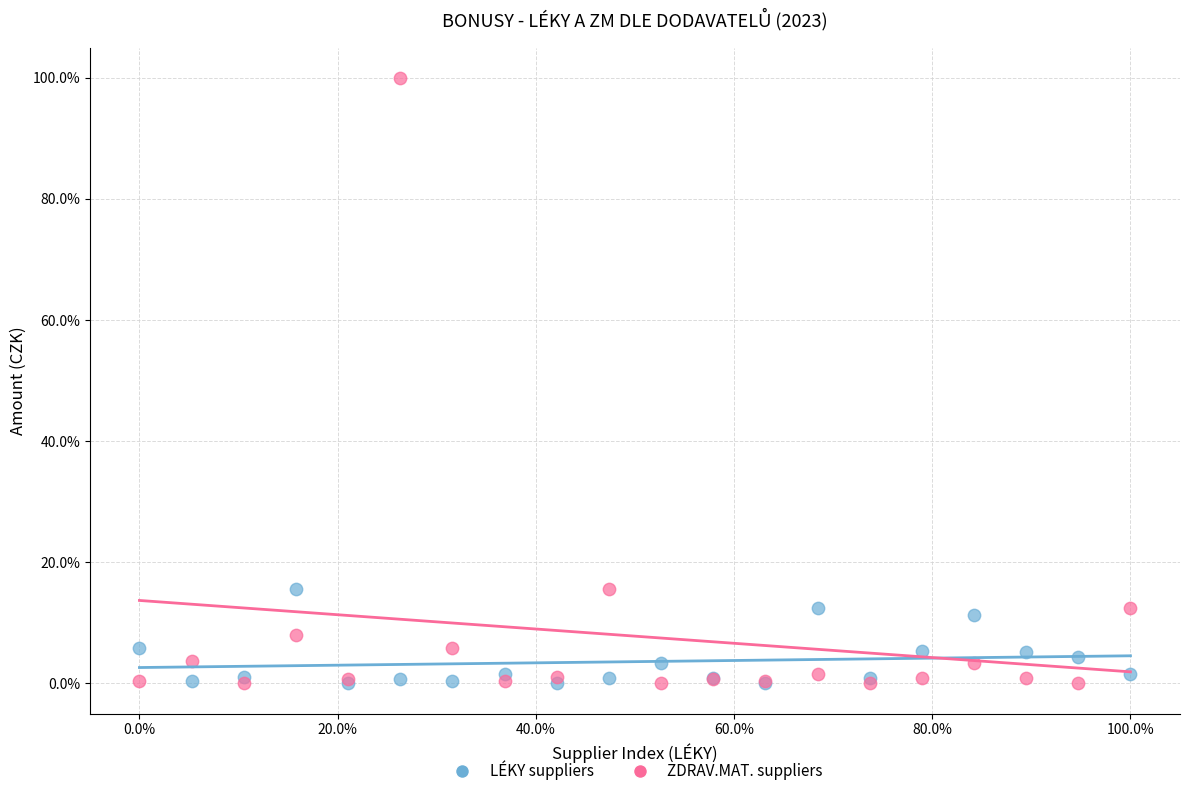

Which series reaches the maximum Y coordinate?

ZDRAV.MAT. suppliers